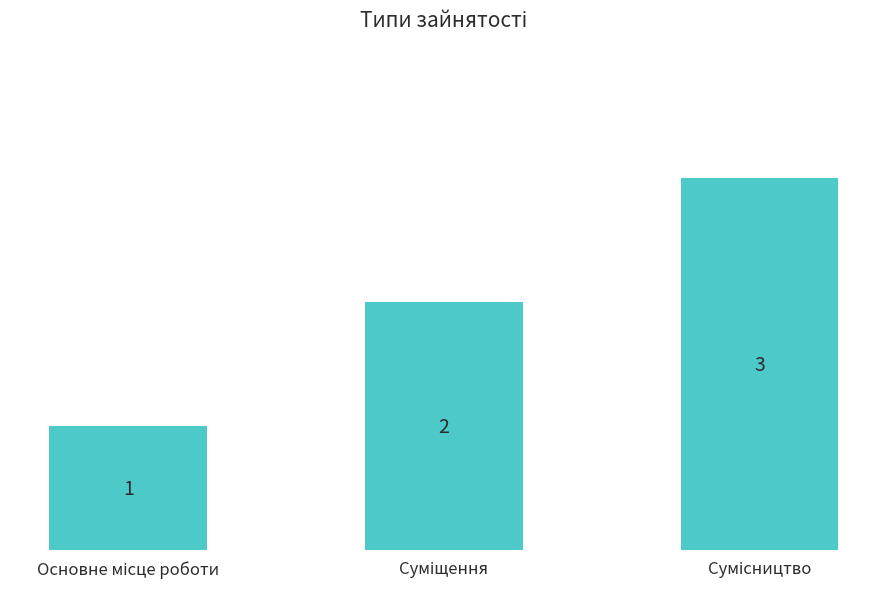

What is the value of the 1st bar from the left?

1